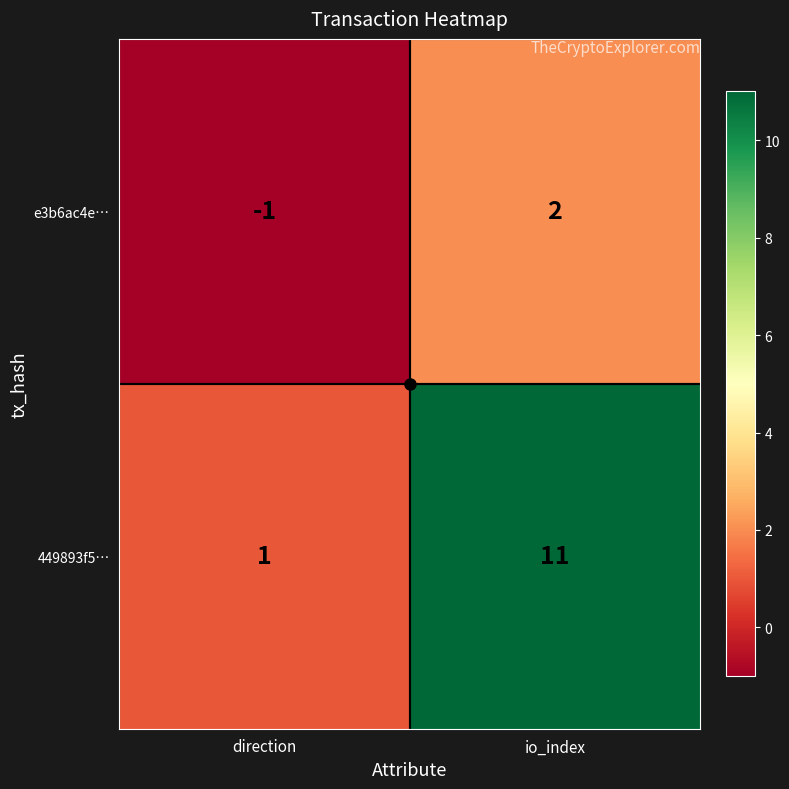

What is the smallest value displayed?

-1